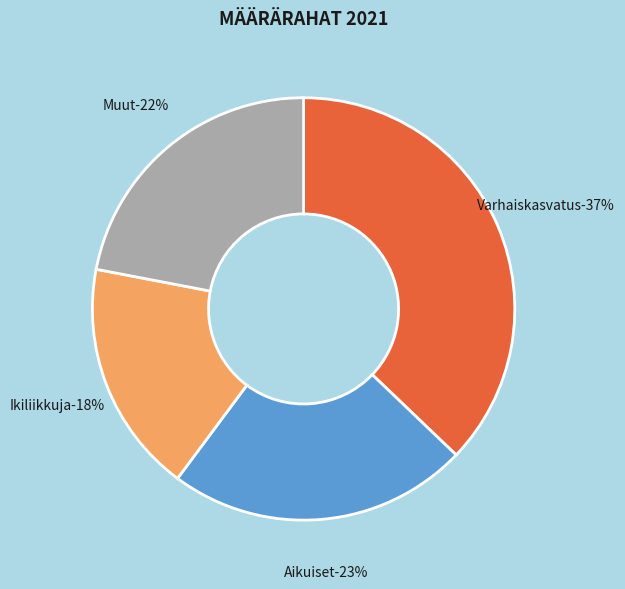

To the nearest percent, what is the combined percentage of Varhaiskasvatus and Ikiliikkuja?

55%